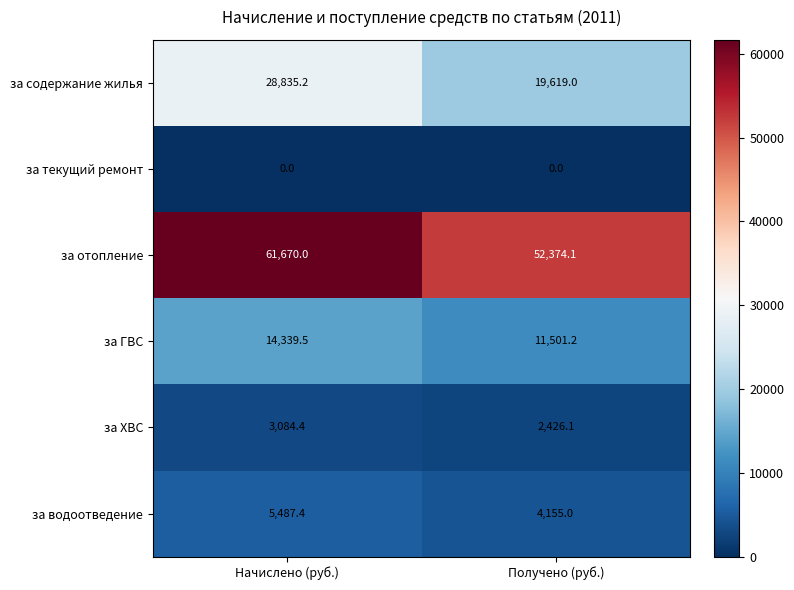

Reading right to left, extract all data points from this chart.

за содержание жилья: 19619.0	28835.2
за текущий ремонт: 0.0	0.0
за отопление: 52374.1	61670.0
за ГВС: 11501.2	14339.5
за ХВС: 2426.1	3084.4
за водоотведение: 4155.0	5487.4